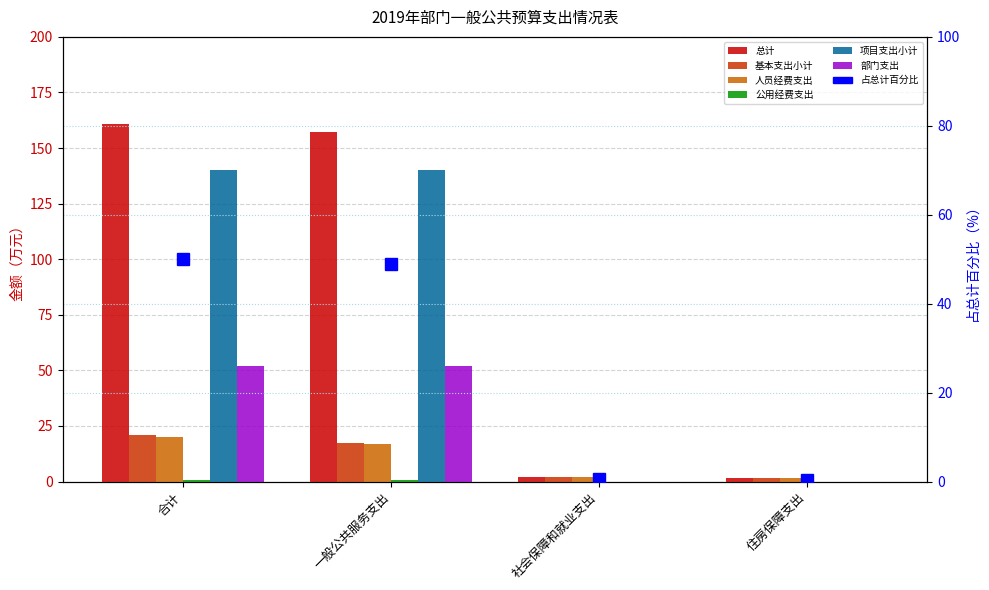

At which label does 人员经费支出 reach its minimum?

住房保障支出